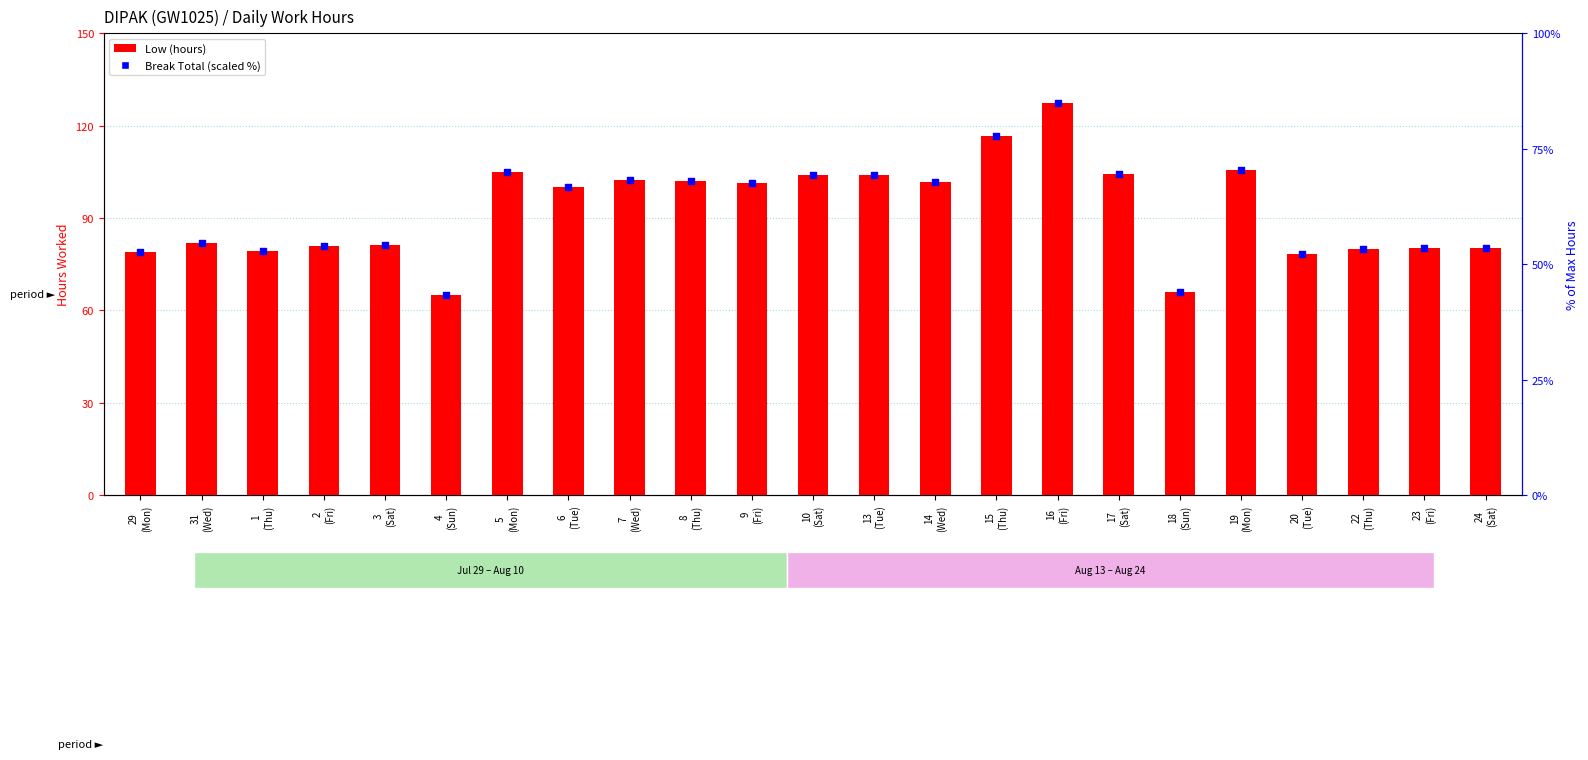

What is the total value across all series at 18
(Sun)?

52.7